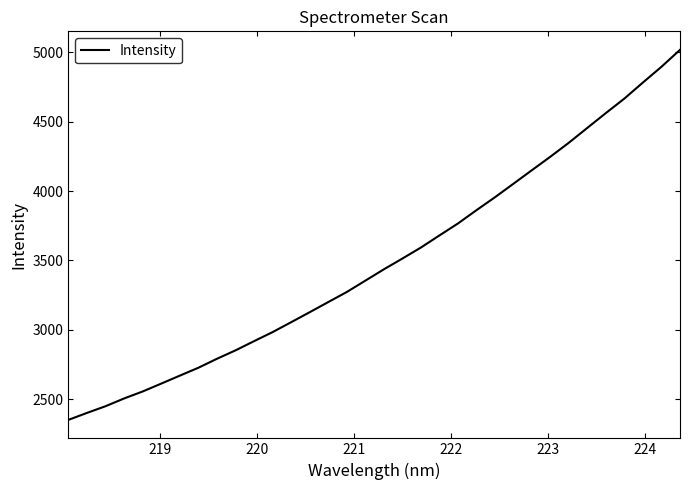

What is the difference between the maximum and minimum values?

2668.1